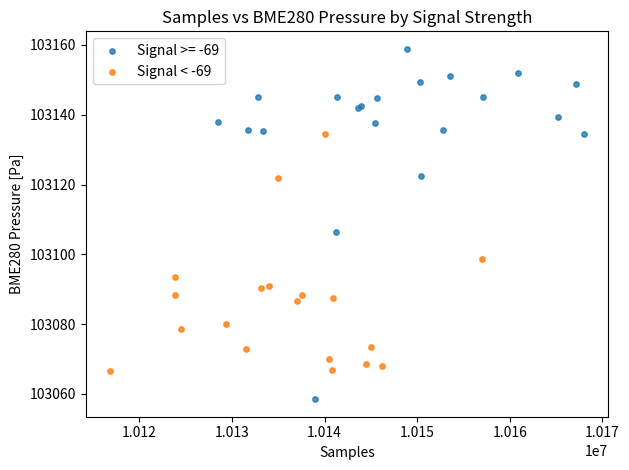

Which series contains the lowest Y value?

Signal >= -69